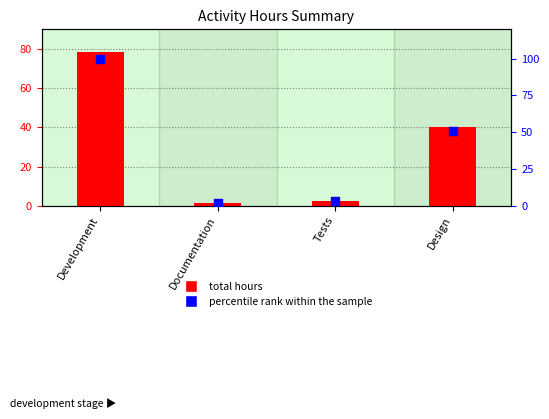

Which series has the widest spread of Y values?

percentile rank within the sample